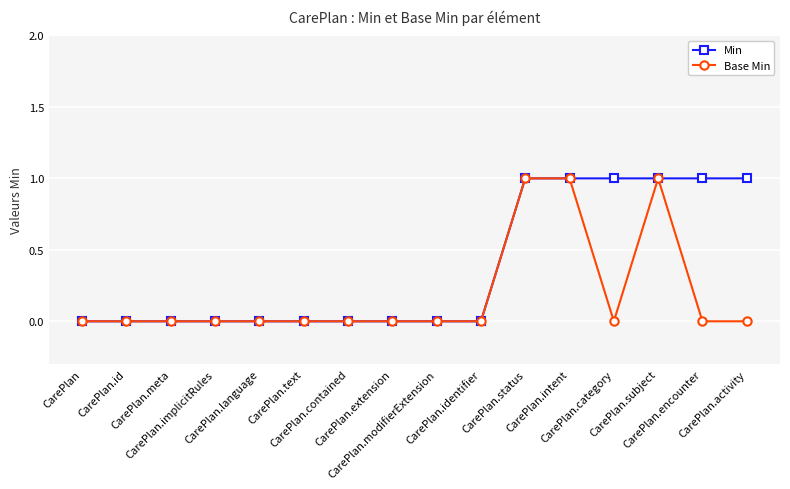

Does the chart display data point markers on the line(s)?

Yes